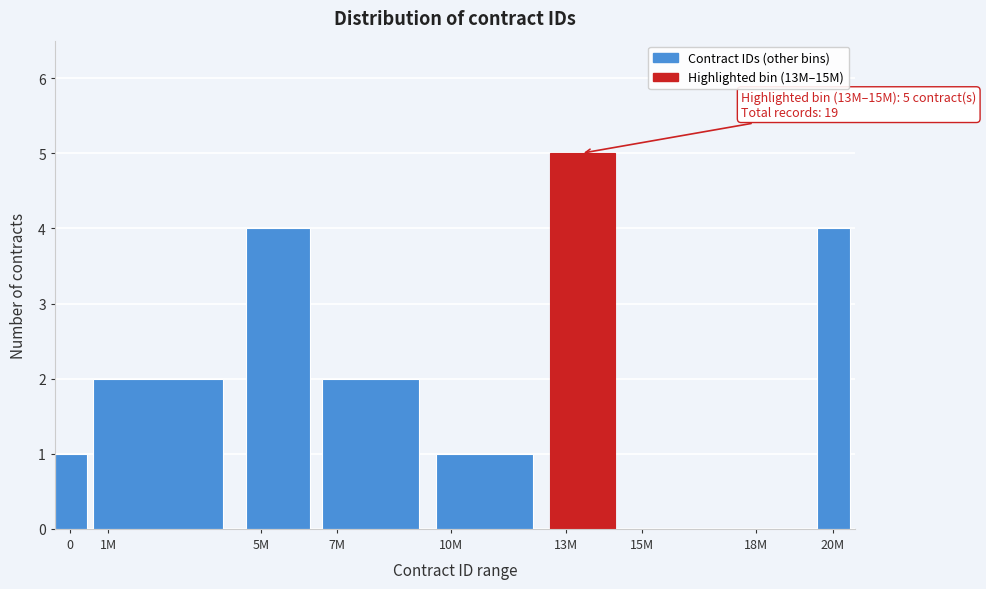

Reading left to right, transcribe all the data shown in this chart.

0=1	1M=2	5M=4	7M=2	10M=1	13M=5	15M=0	18M=0	20M=4